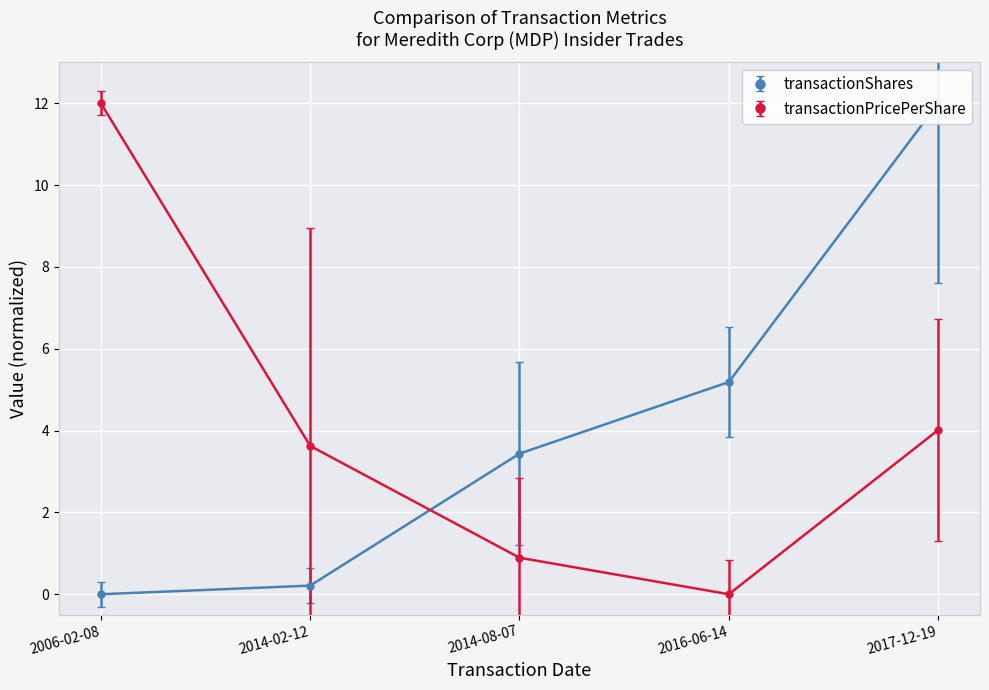

At which label does transactionPricePerShare first exceed 3?

2006-02-08